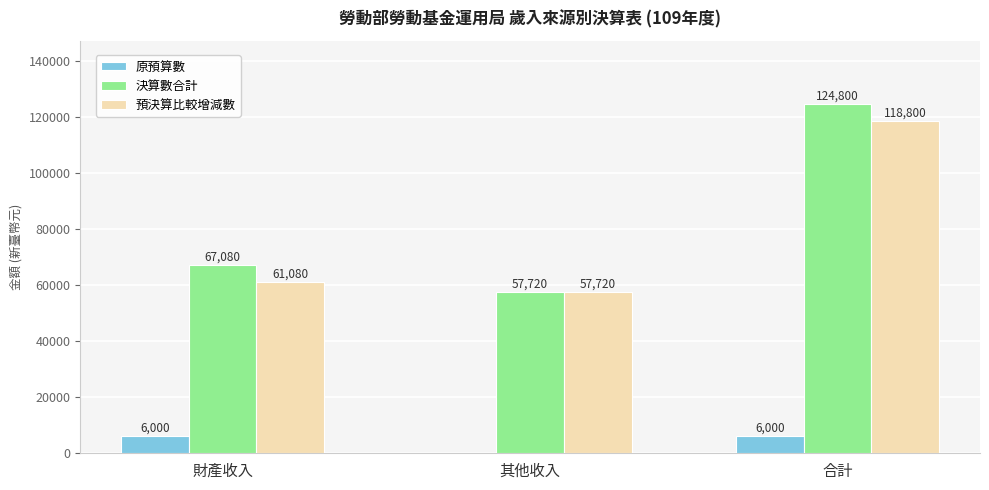

The 決算數合計 series shows 33448 at 財產收入. True or false?

False